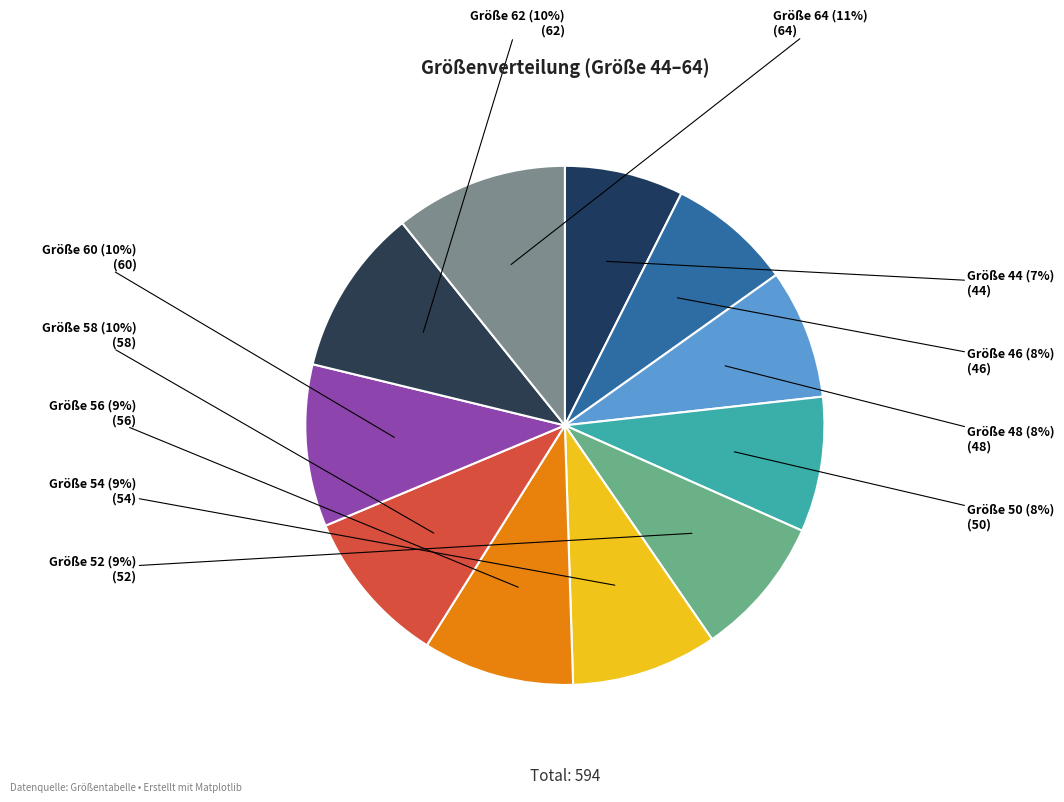

What is the smallest slice in the pie chart?

44